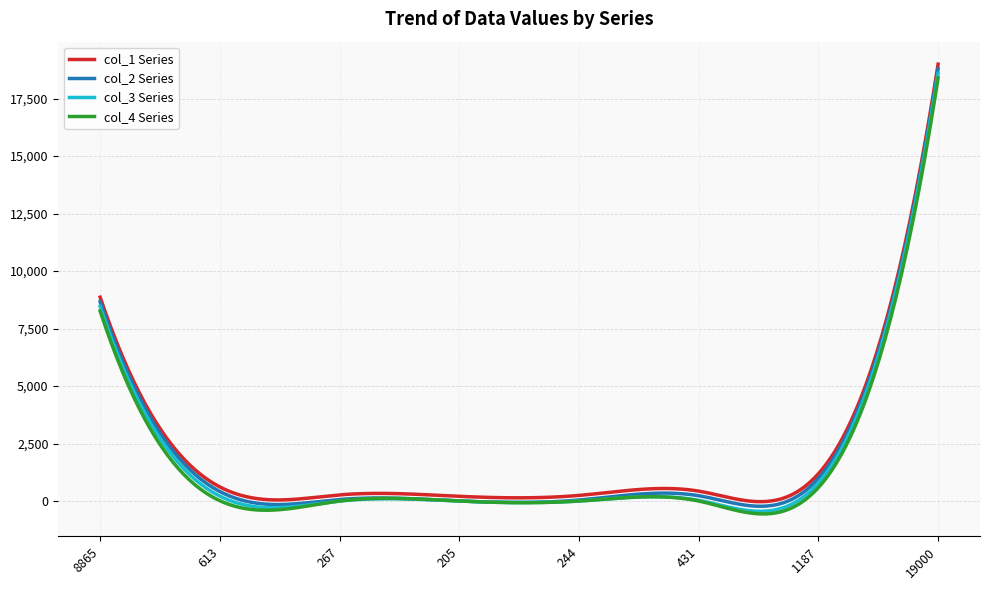

Is this an area chart (filled region under the line)?

No